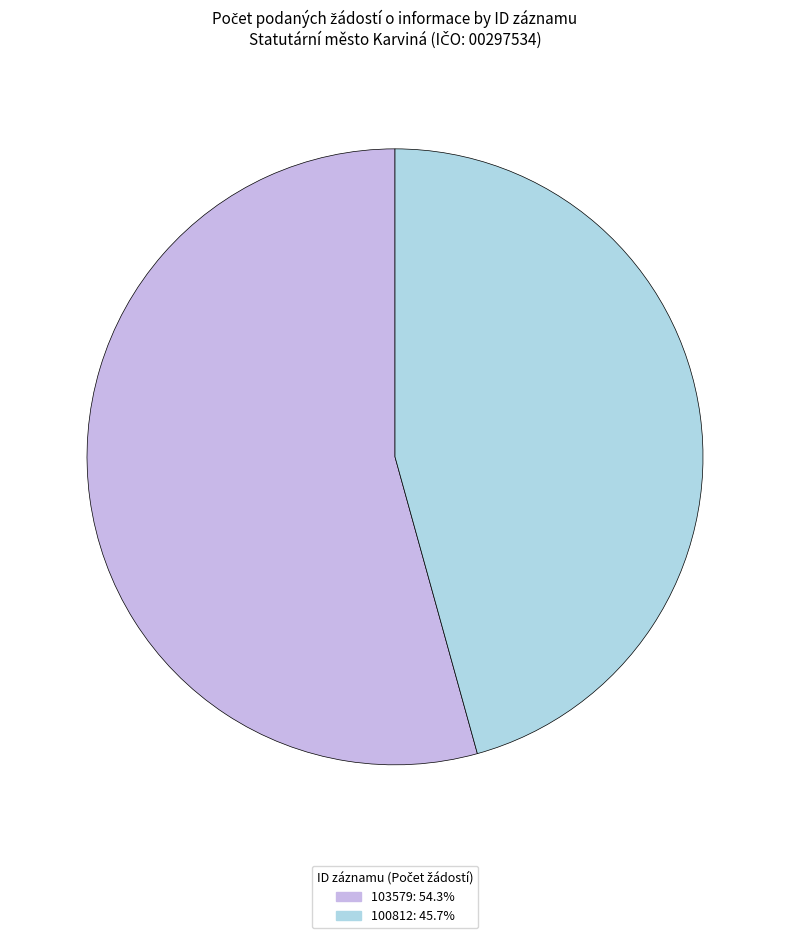

True or false: 103579 accounts for 54% of the total.

True